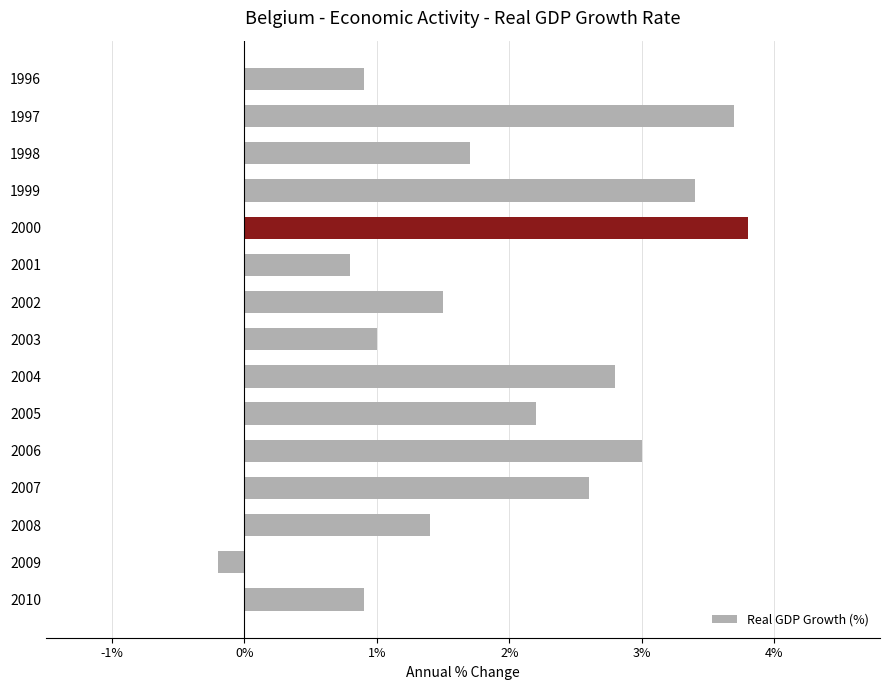

Are the bars grouped side by side (vs. stacked)?

No